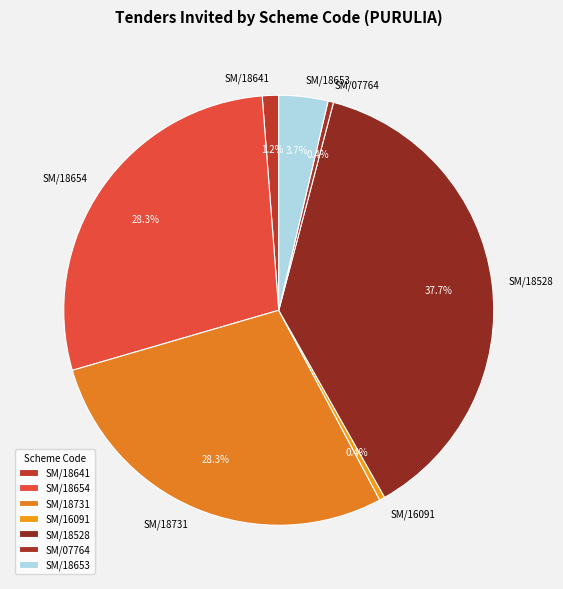

What is the largest slice in the pie chart?

SM/18528